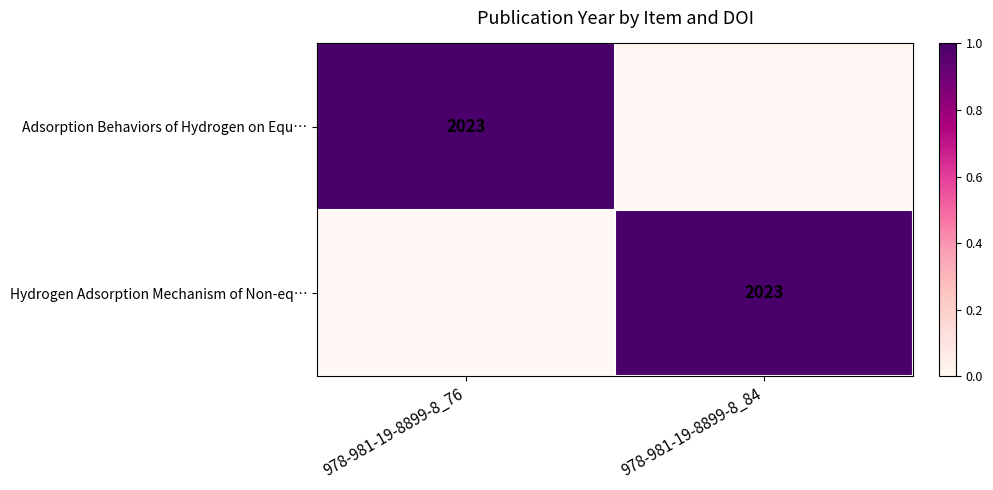

What is the total value across all series at 978-981-19-8899-8_76?

1